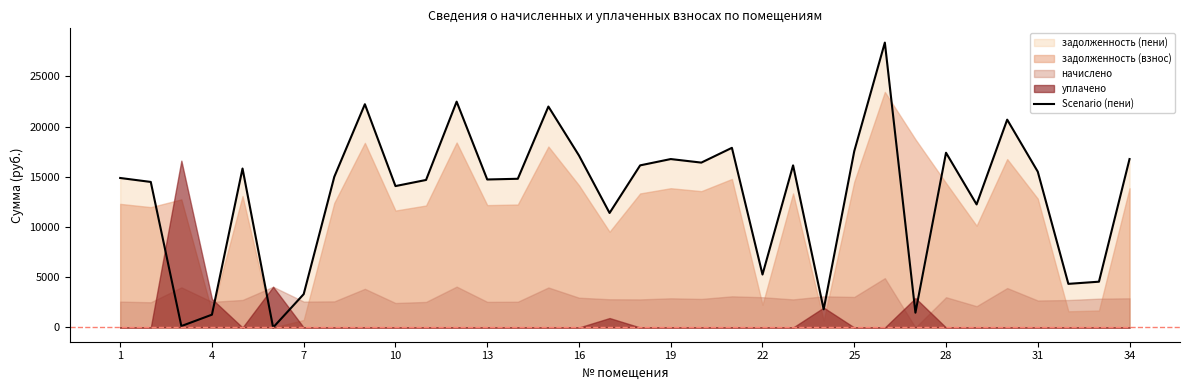

True or false: there are more than 0 points higher than both neighbors.

True